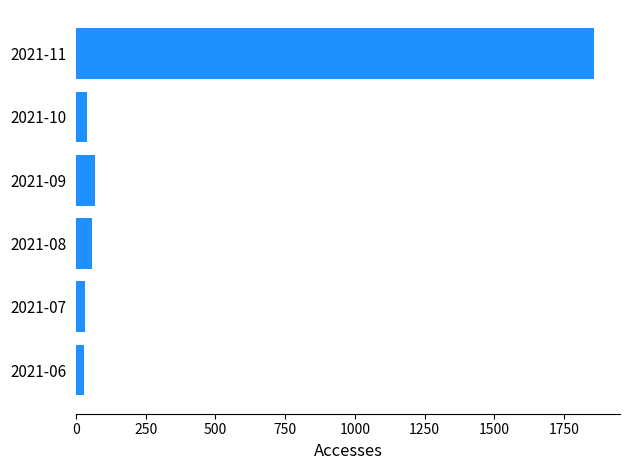

The value at 2021-08 is 59. True or false?

True